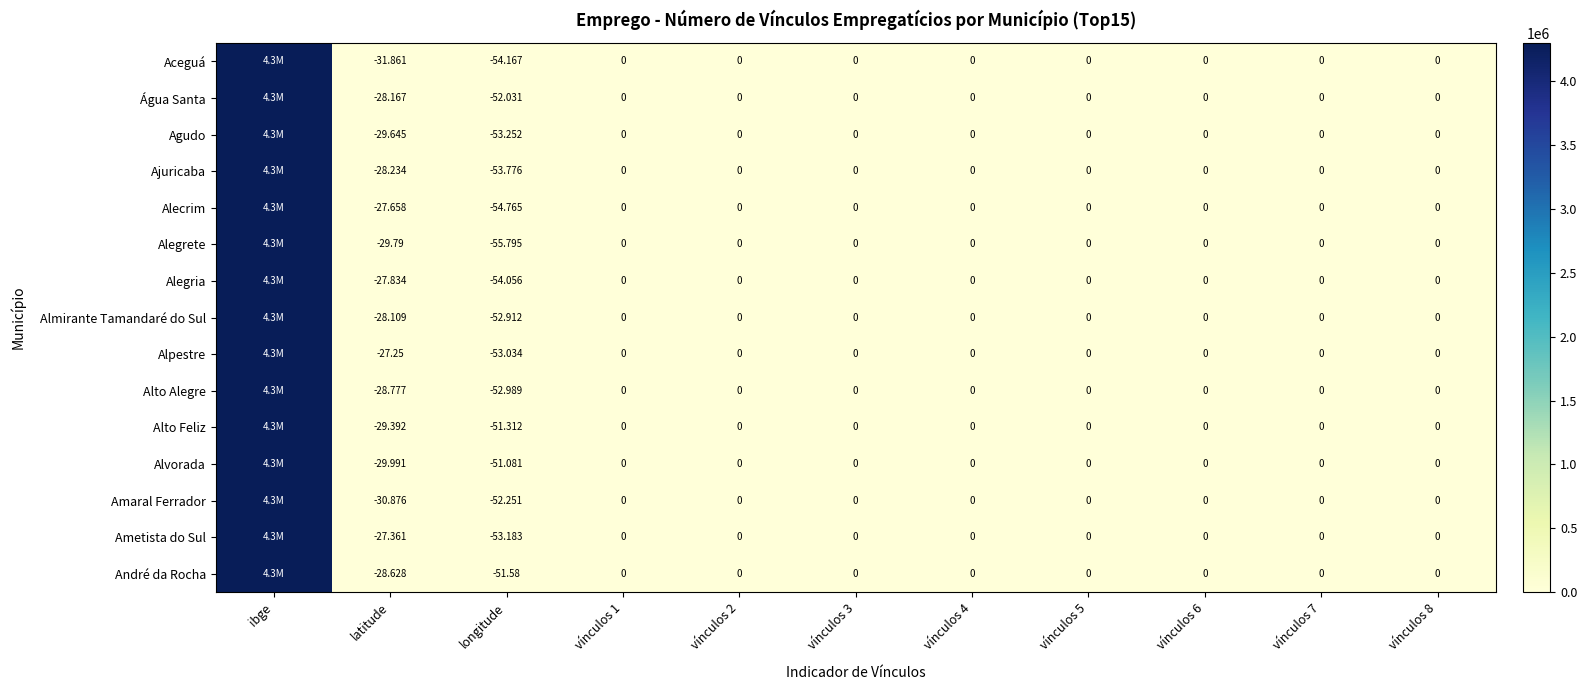

Which series changed the most between longitude and vínculos 6?

Alegrete